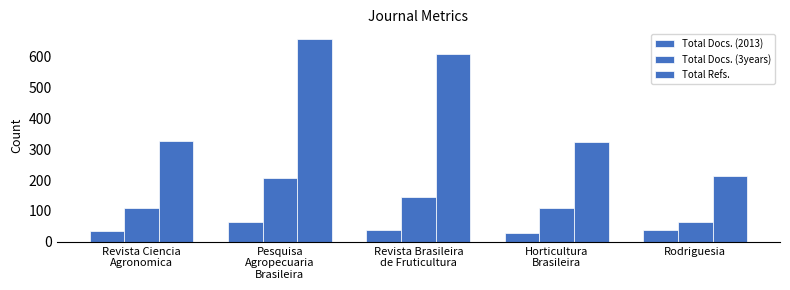

How many data points does each series have?

5